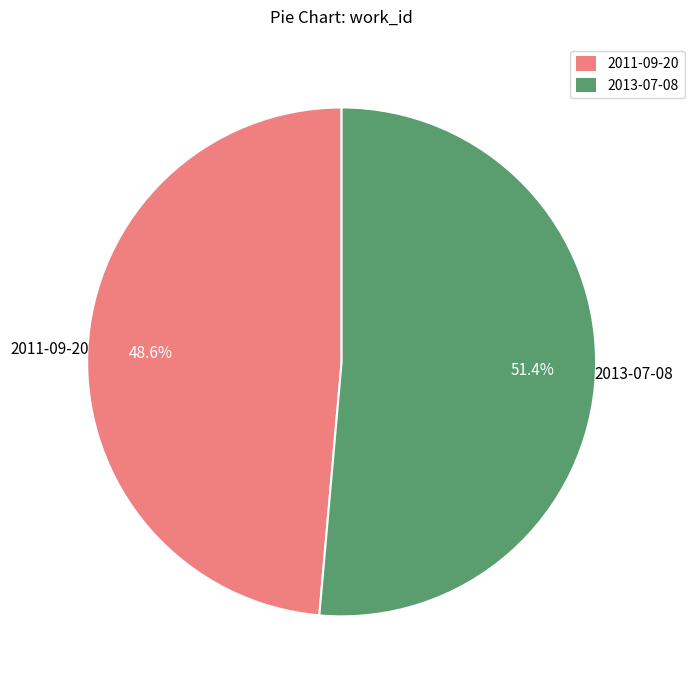

How many segments does this pie chart have?

2